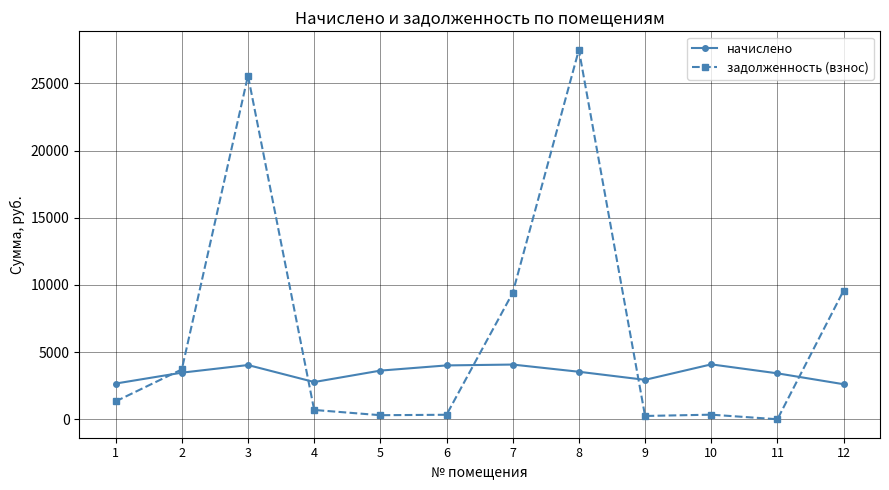

How many intersections are there between начислено and задолженность (взнос)?

5